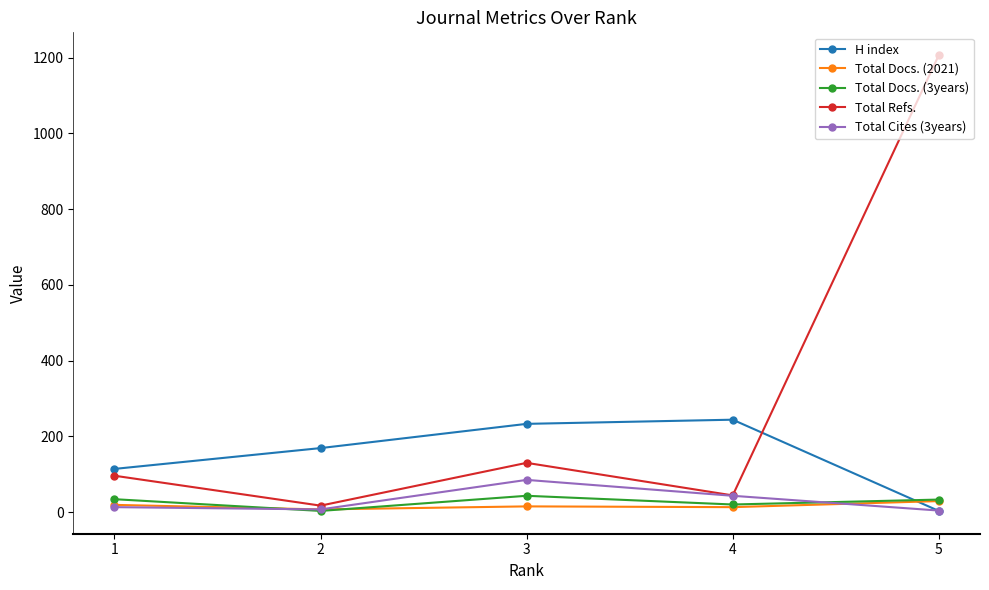

What is the difference between the maximum and second lowest values in the Total Docs. (3years) series?

23